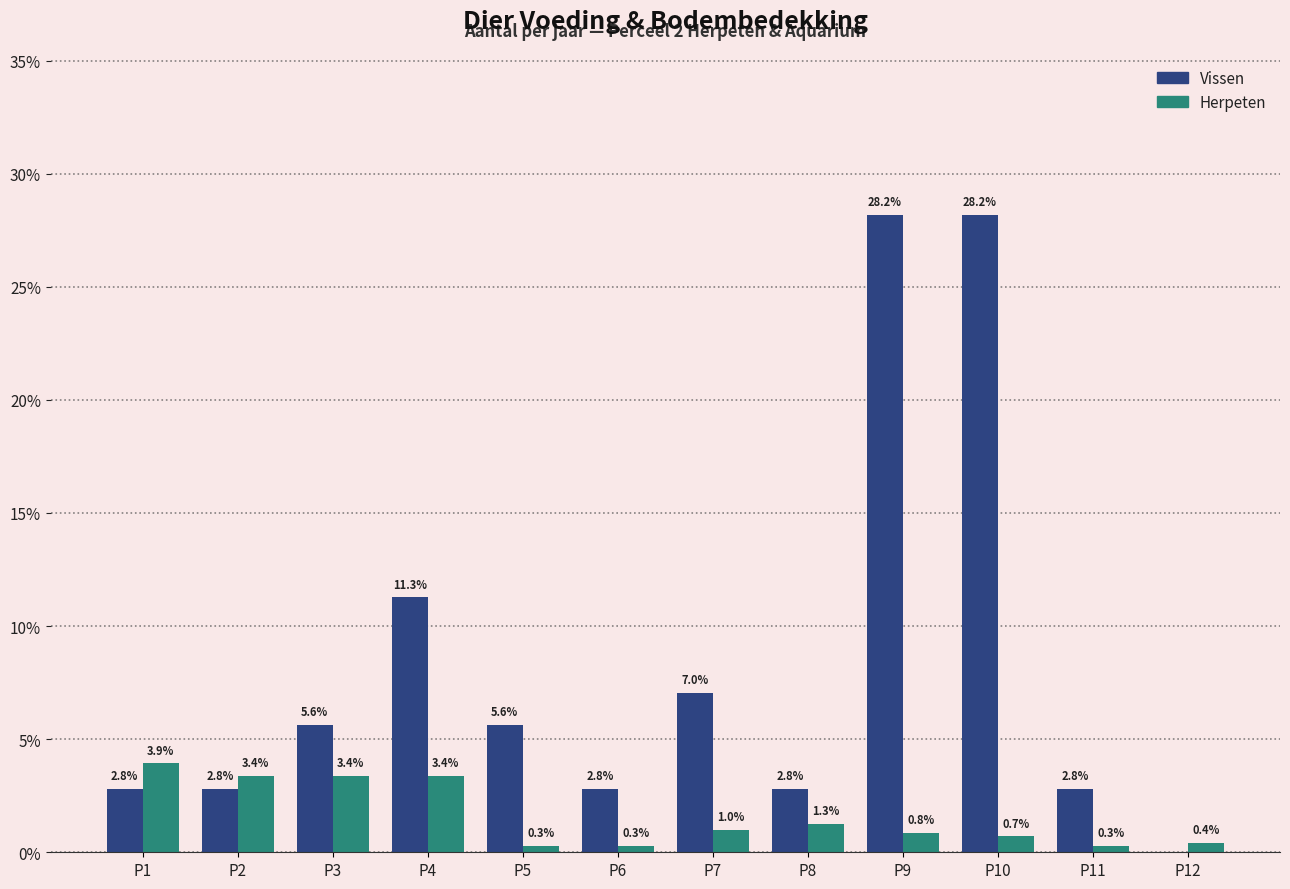

Is it true that Vissen equals 1.7 at P11?

False